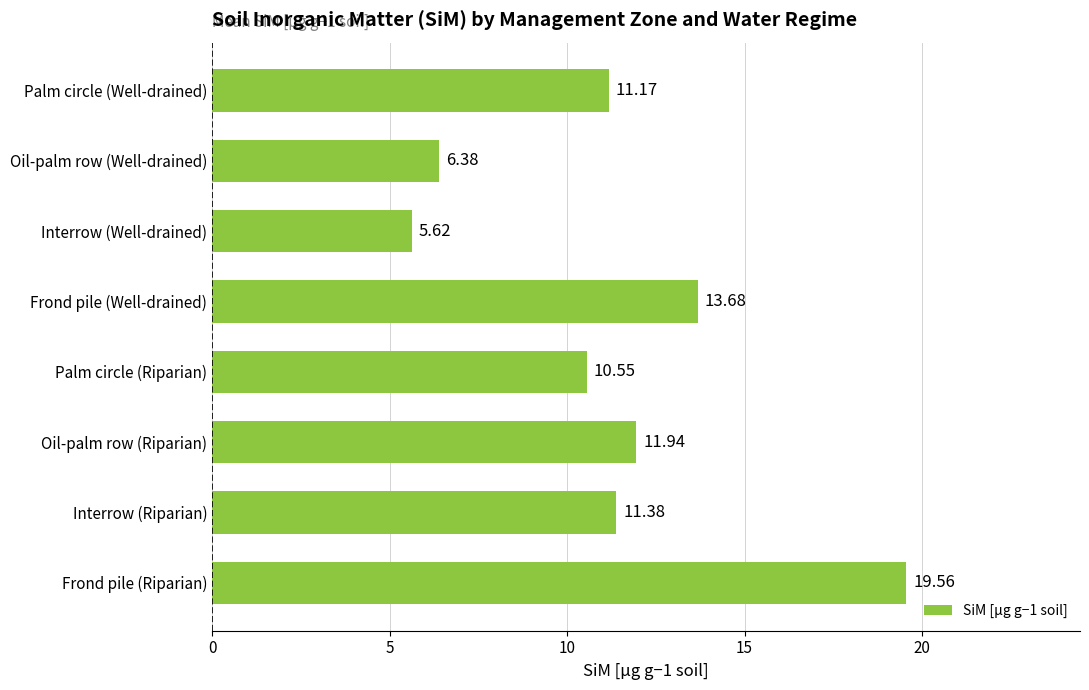

What is the difference between the second highest and second lowest values?

7.3